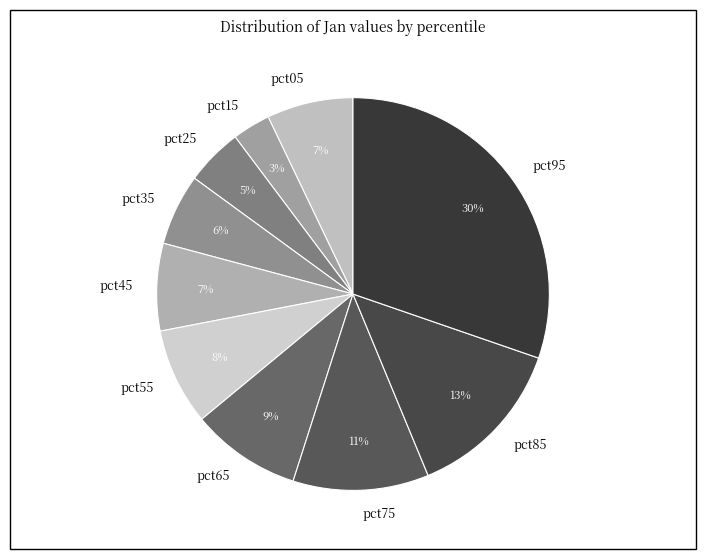

To the nearest percent, what percentage of the pie is pct25?

5%